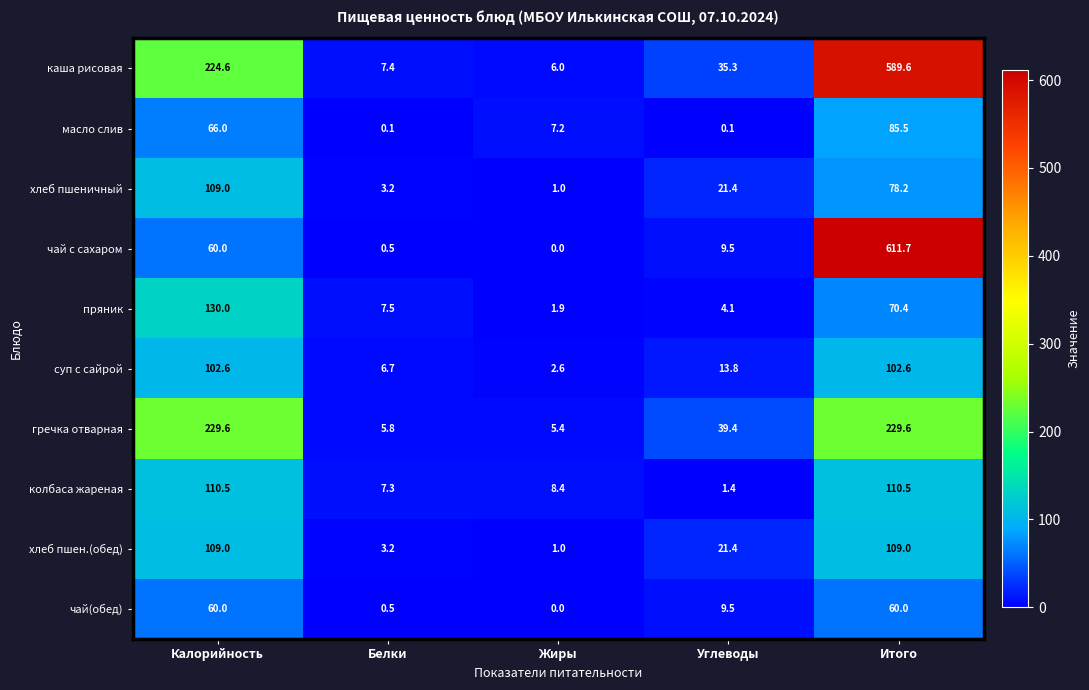

Which series has the largest range (max minus min)?

чай с сахаром